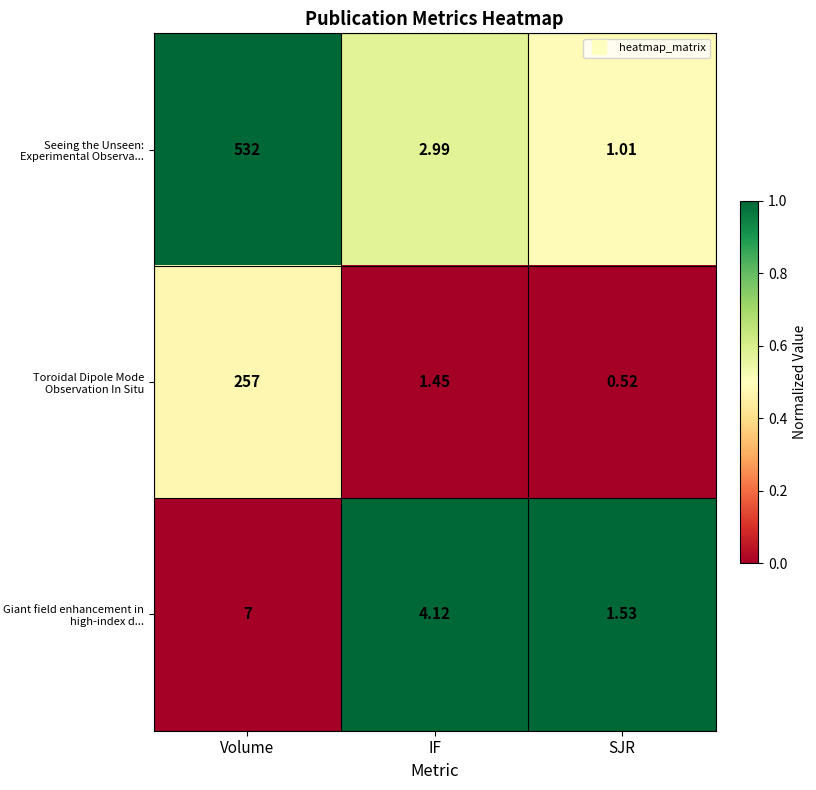

Which series has the largest total across all categories?

Seeing the Unseen: Experimental Observa...